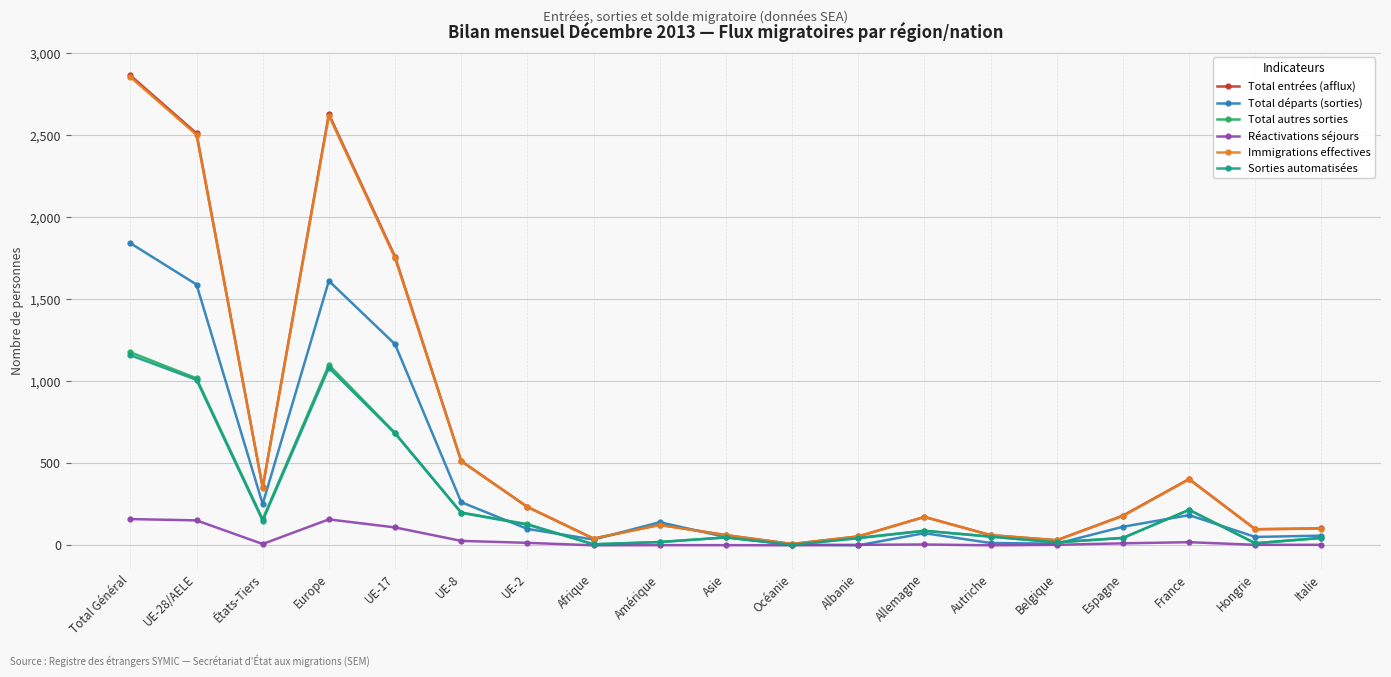

Which series has the widest spread of values?

Total entrées (afflux)